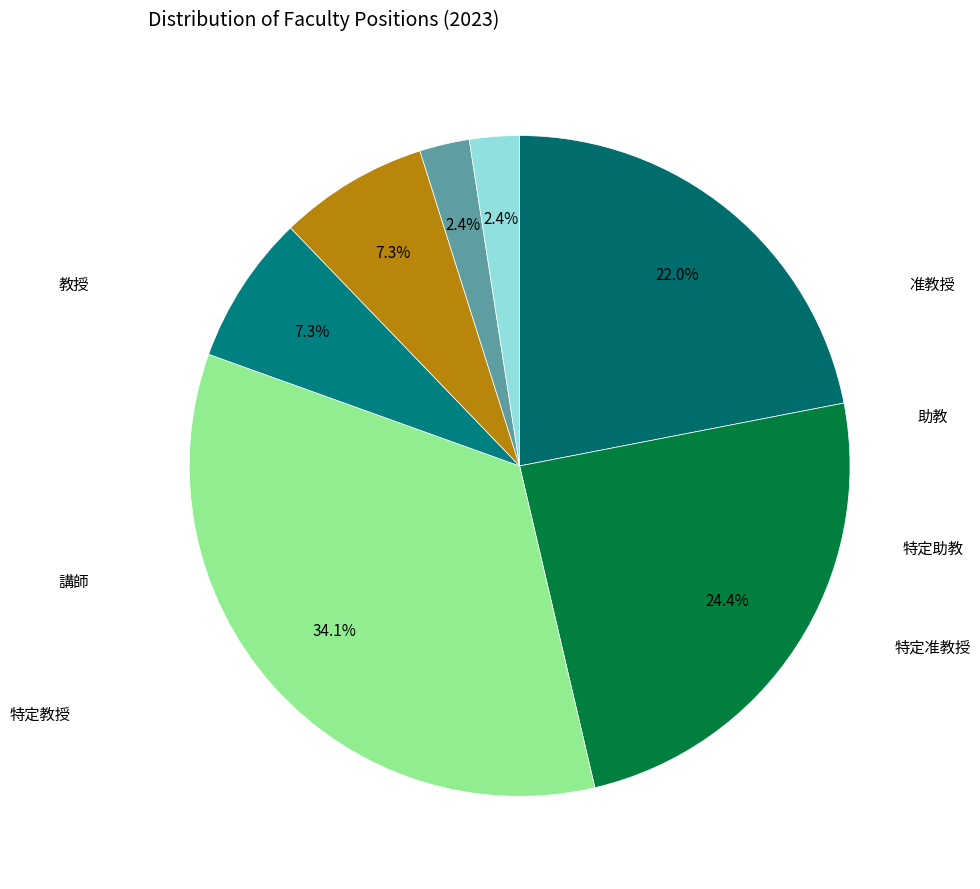

Approximately how many times larger is the value at 特定助教 compared to 特定准教授?

1.0